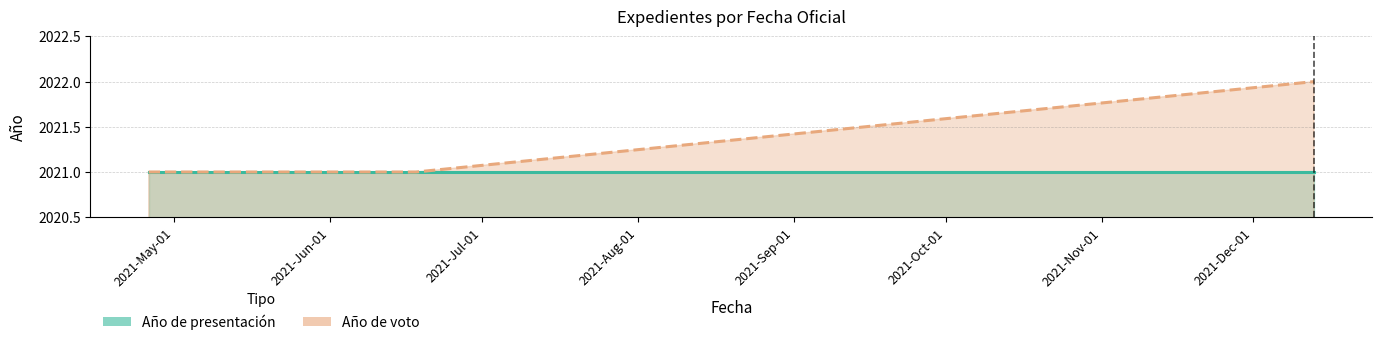

Approximately how many times larger is the value at 2021-12-13 compared to 2021-06-18?

1.0